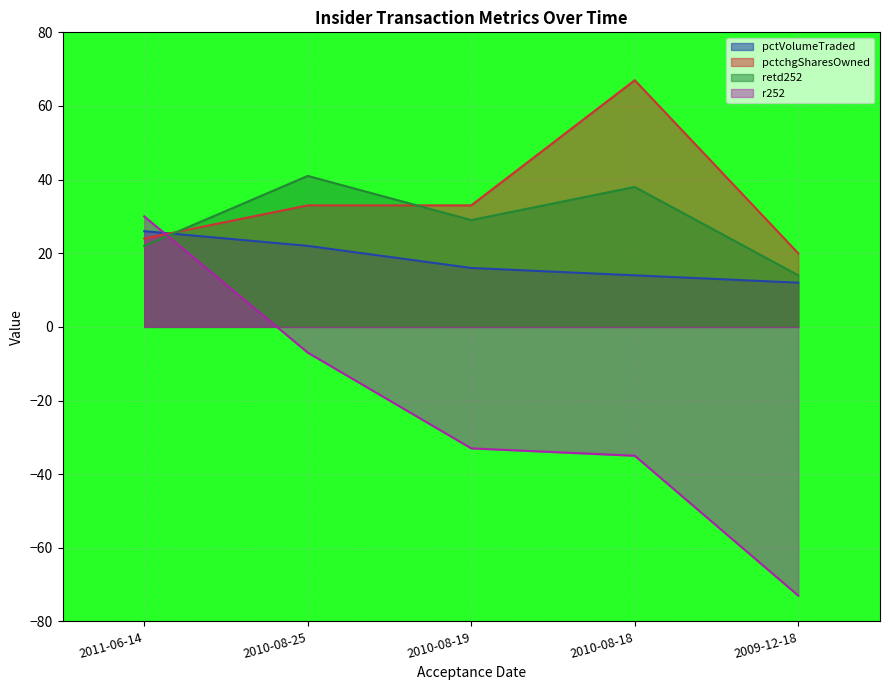

How many lines are shown in the chart?

4